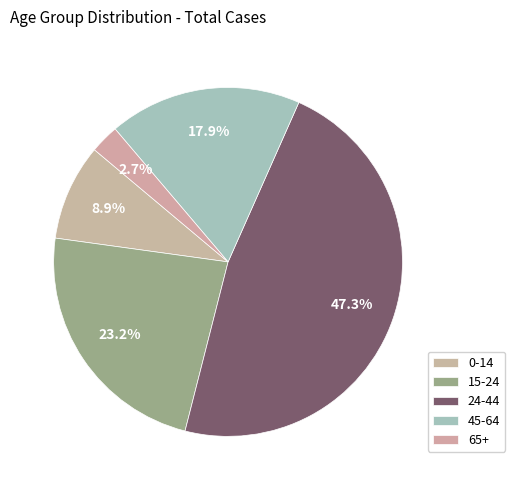

Which slice is the largest?

24-44